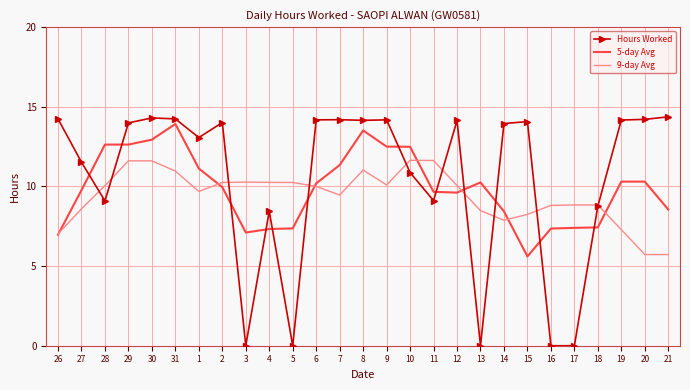

Rank the series at 29 from highest to lowest value.

Hours Worked, 5-day Avg, 9-day Avg